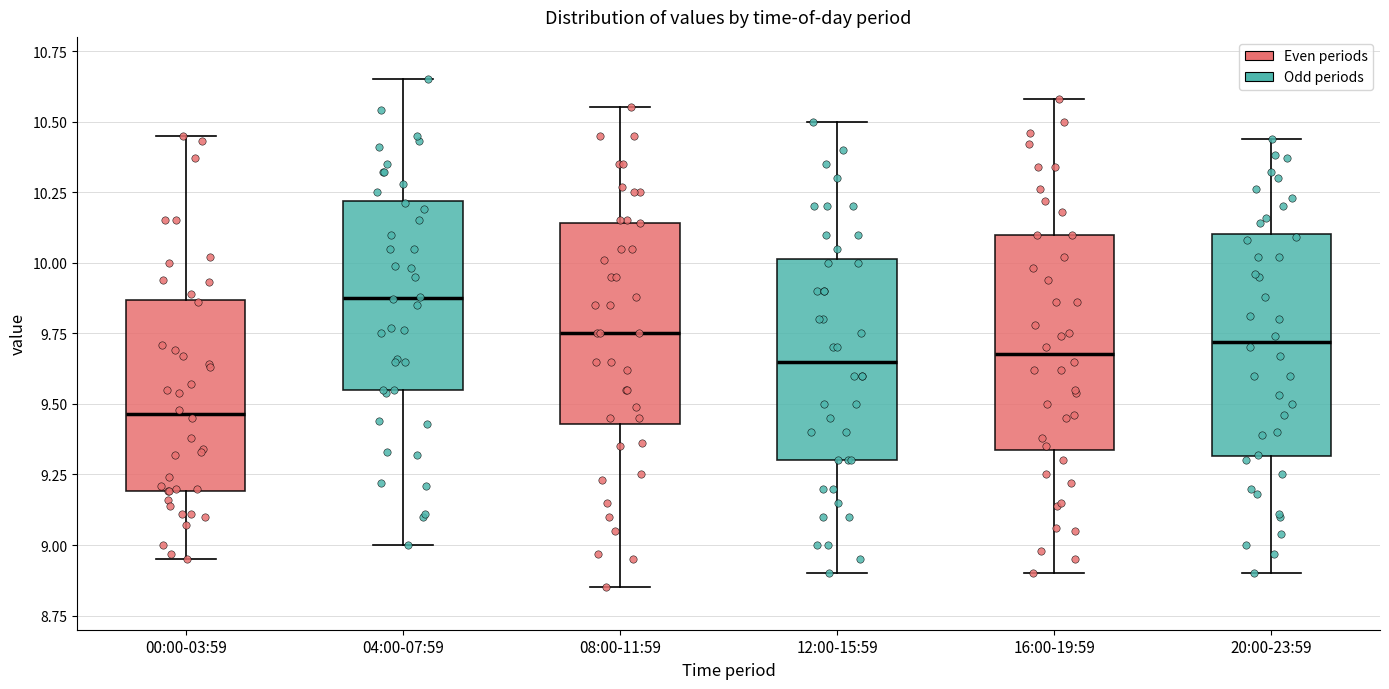

Reading left to right, transcribe this box plot: for each box, give where its median line is, the range the box spans, and where its two whiskers end, as read against the y-axis. The values are not printed on the chart, so give them approximately, as read against the axis.

00:00-03:59: median 9.45, box 9.20 to 9.85, whiskers 8.95 to 10.45
04:00-07:59: median 9.90, box 9.55 to 10.20, whiskers 9.00 to 10.65
08:00-11:59: median 9.75, box 9.45 to 10.15, whiskers 8.85 to 10.55
12:00-15:59: median 9.65, box 9.30 to 10.00, whiskers 8.90 to 10.50
16:00-19:59: median 9.70, box 9.35 to 10.10, whiskers 8.90 to 10.60
20:00-23:59: median 9.70, box 9.30 to 10.10, whiskers 8.90 to 10.45